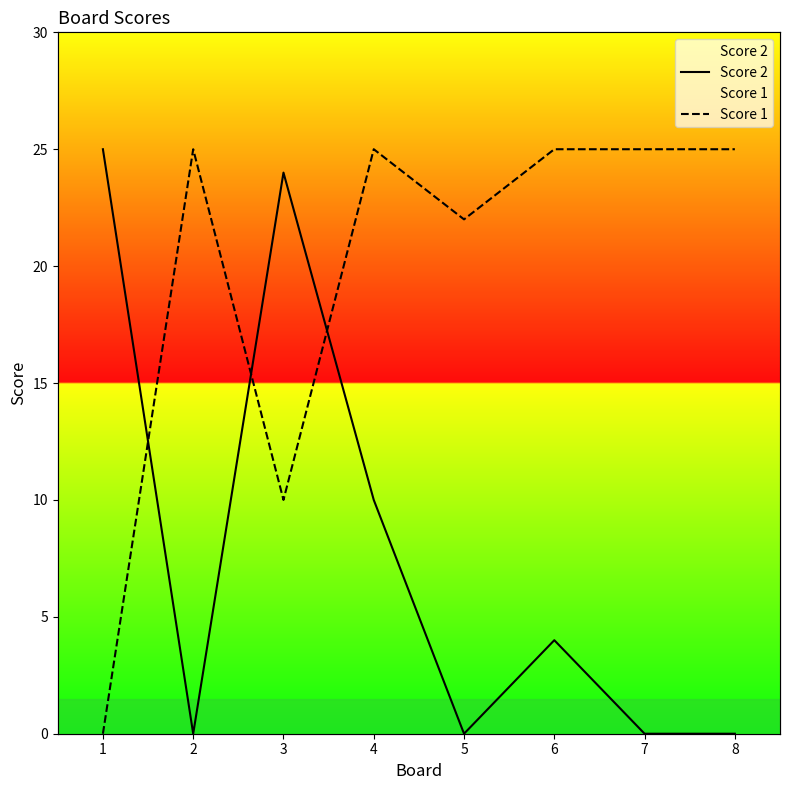

How many interior local valleys does the Score 2 series have?

2